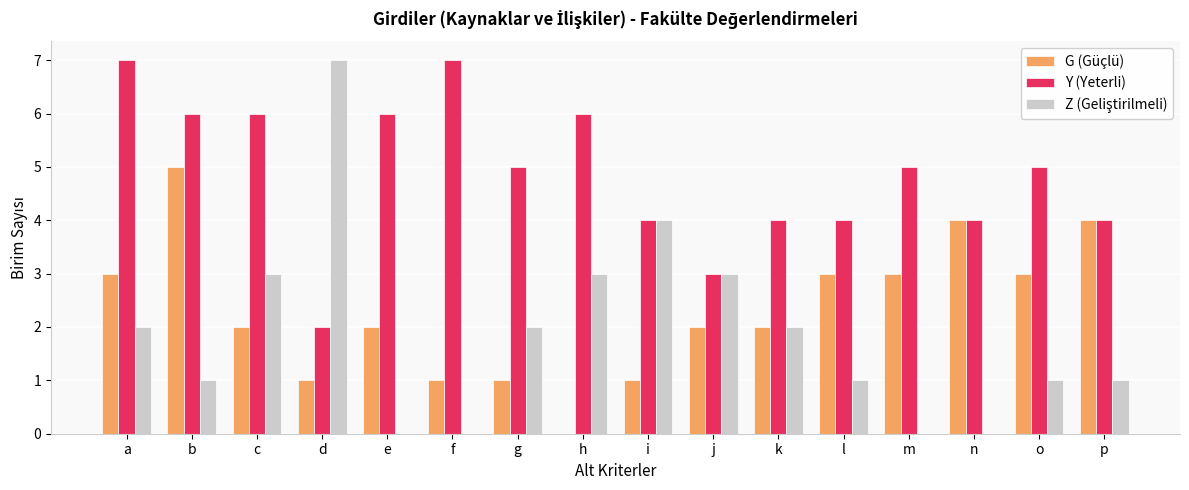

Which series has the largest total across all categories?

Y (Yeterli)